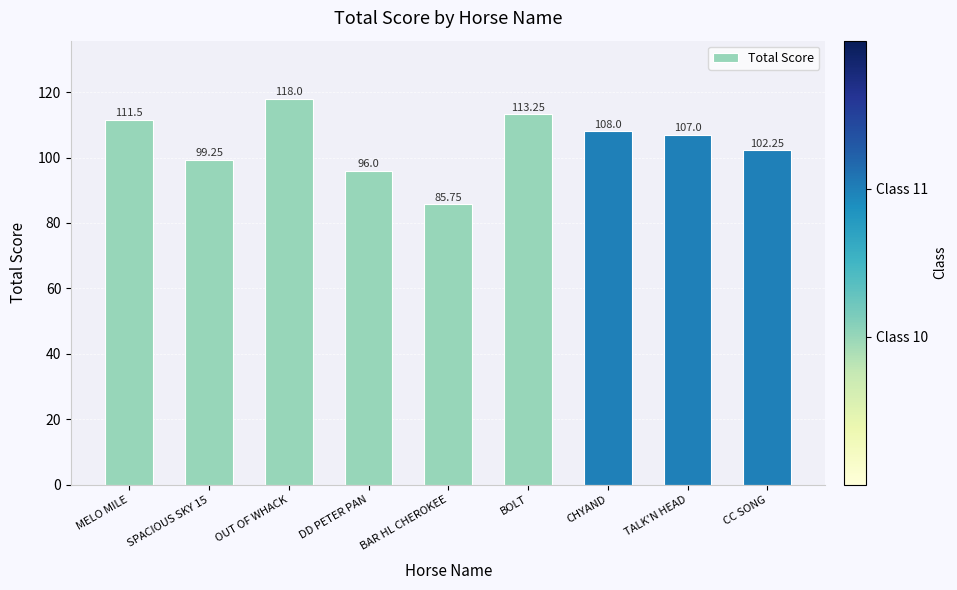

Rank the categories by value from lowest to highest.

BAR HL CHEROKEE, DD PETER PAN, SPACIOUS SKY 15, CC SONG, TALK'N HEAD, CHYAND, MELO MILE, BOLT, OUT OF WHACK